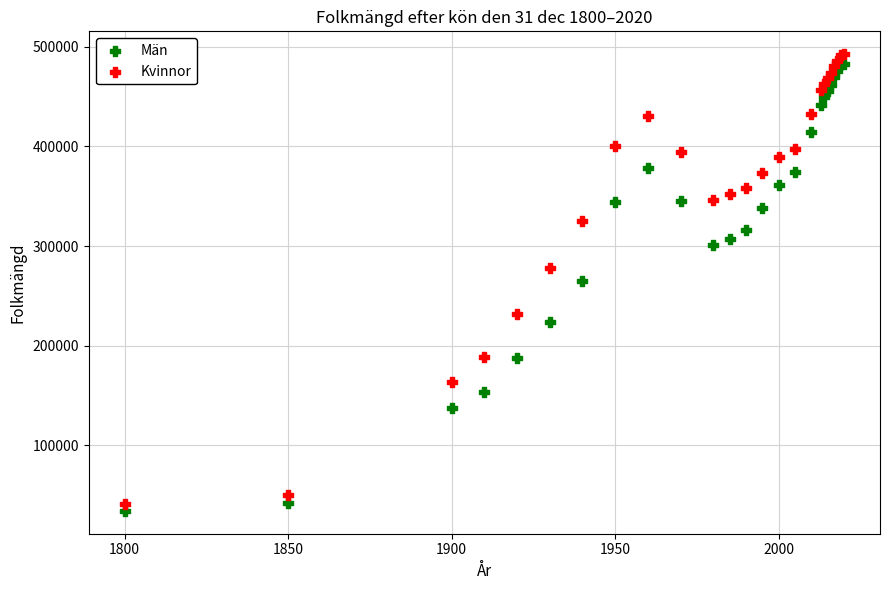

What are all the series names shown in the legend?

Män, Kvinnor